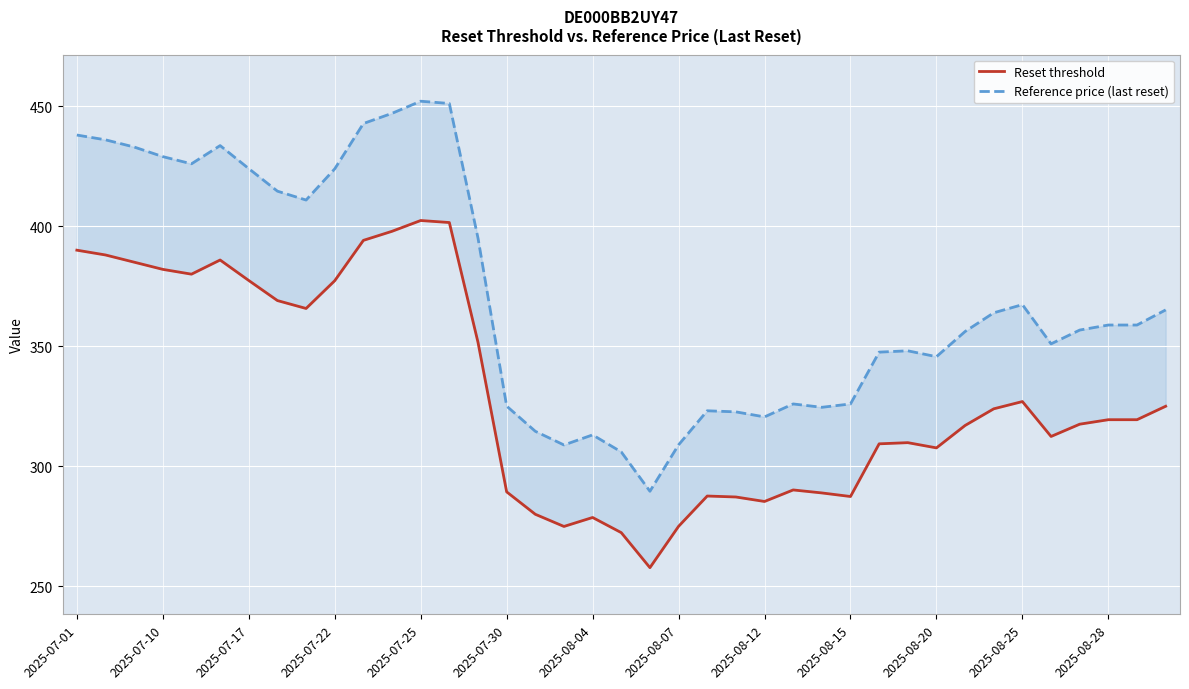

In Reset threshold, how many points are higher than both neighbors (excluding endpoints)?

7